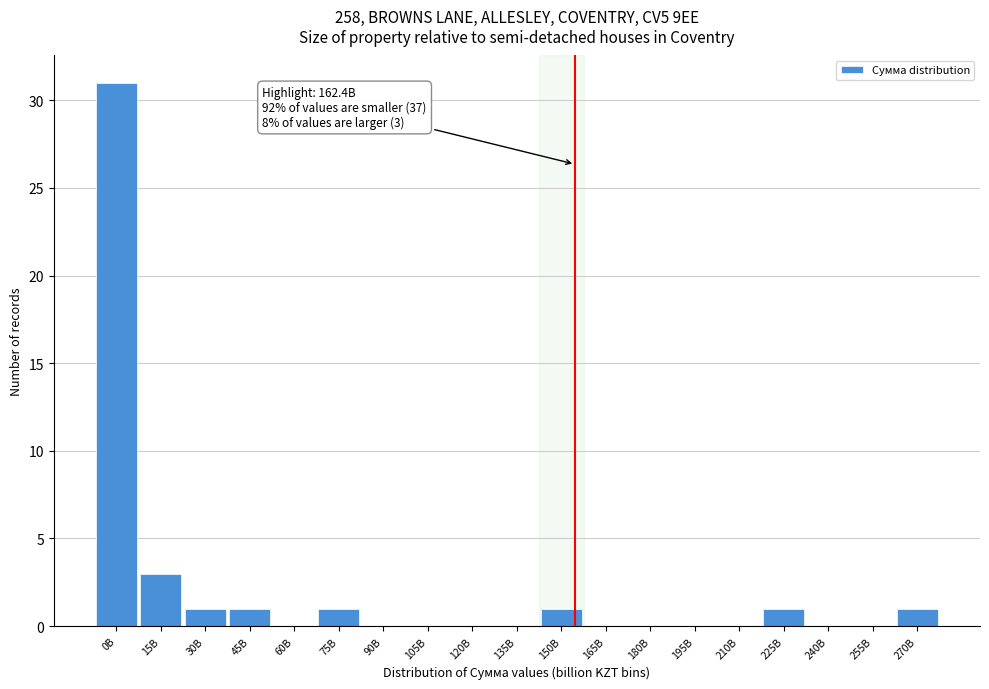

Reading left to right, transcribe all the data shown in this chart.

0B=31	15B=3	30B=1	45B=1	60B=0	75B=1	90B=0	105B=0	120B=0	135B=0	150B=1	165B=0	180B=0	195B=0	210B=0	225B=1	240B=0	255B=0	270B=1